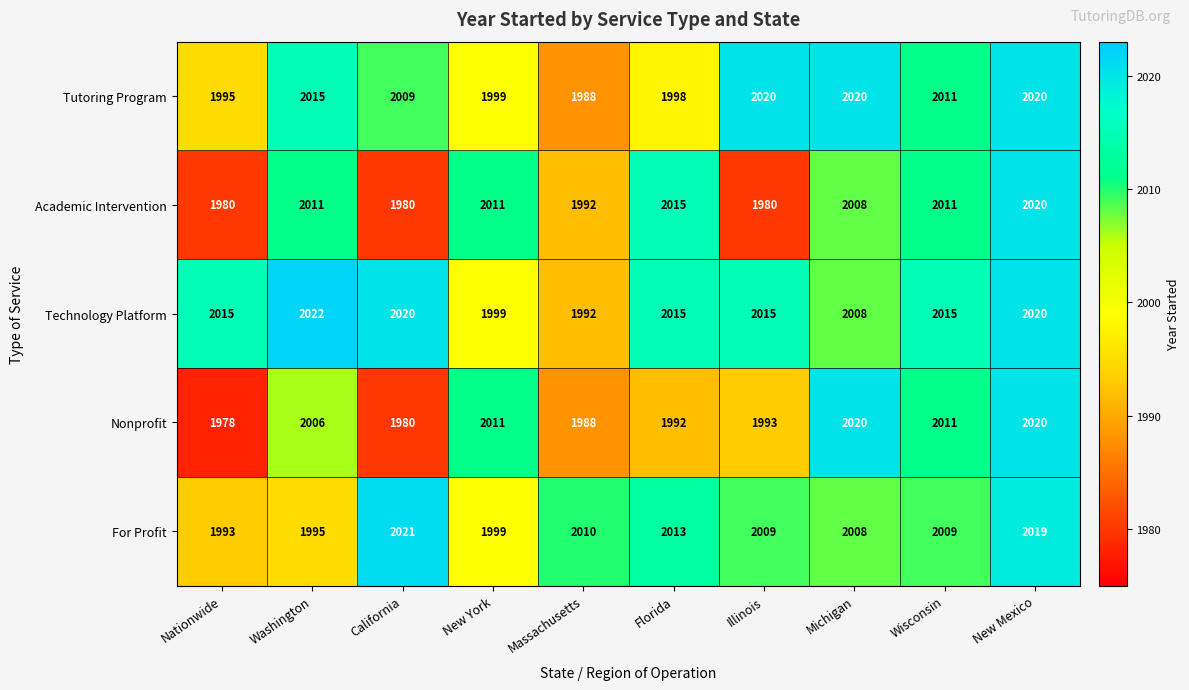

True or false: Nonprofit has a value of 1226 at New Mexico.

False